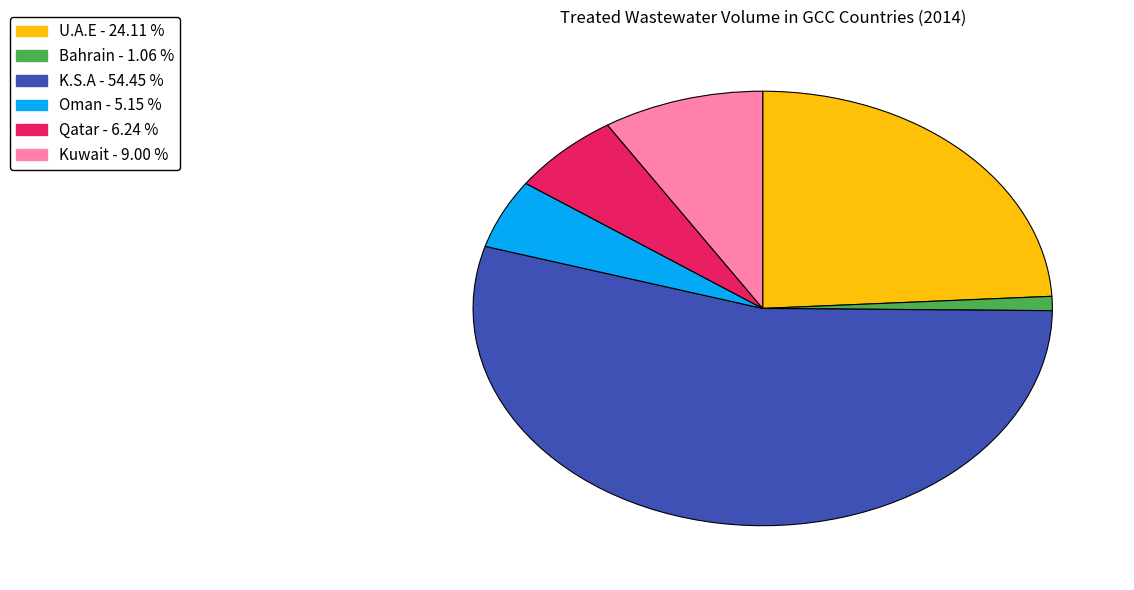

True or false: K.S.A accounts for 54% of the total.

True